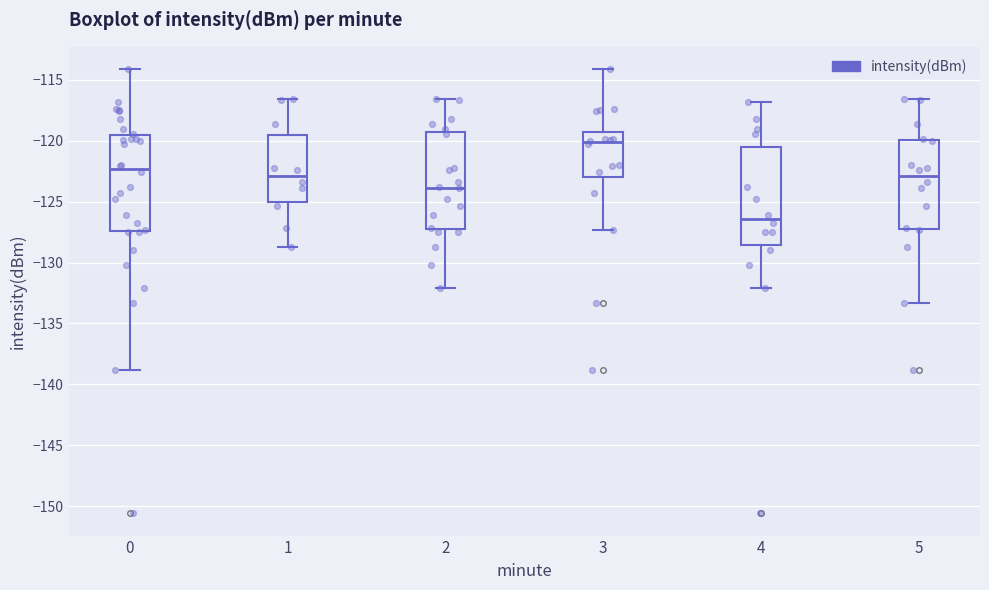

Which box has the lowest median line?

4